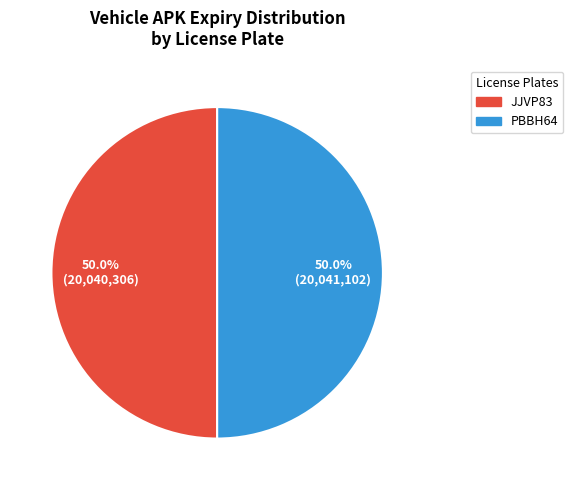

To the nearest percent, what is the combined percentage of PBBH64 and JJVP83?

100%